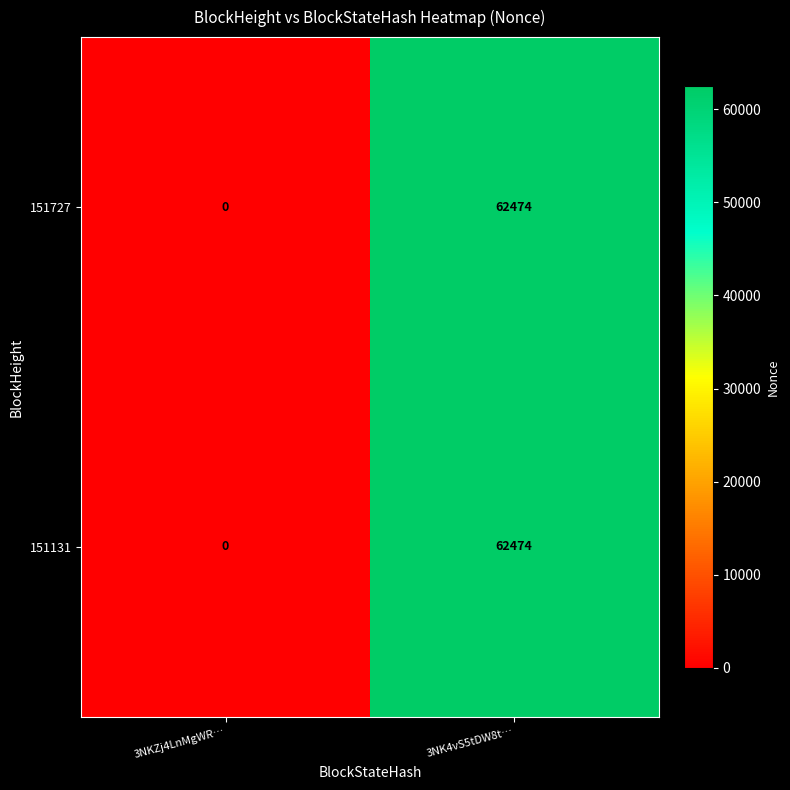

Which label corresponds to the smallest value in the chart?

3NKZj4LnMgWR…